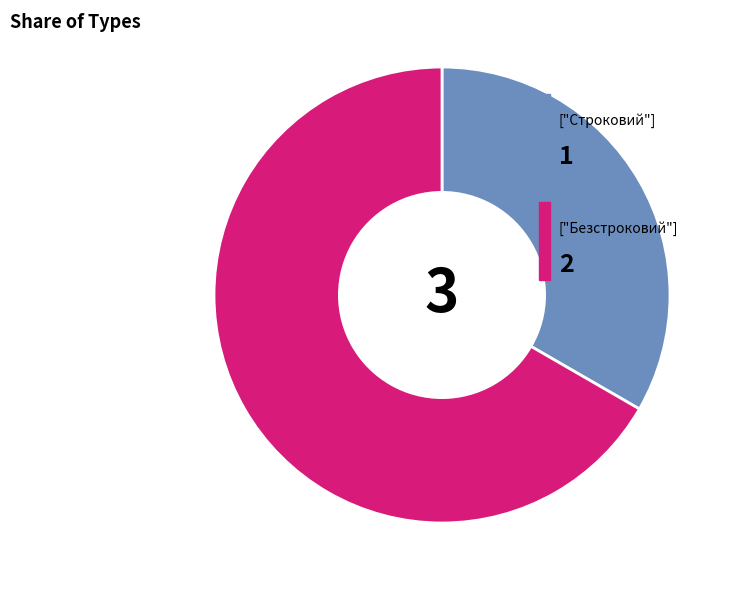

Does any single category account for the majority?

Yes